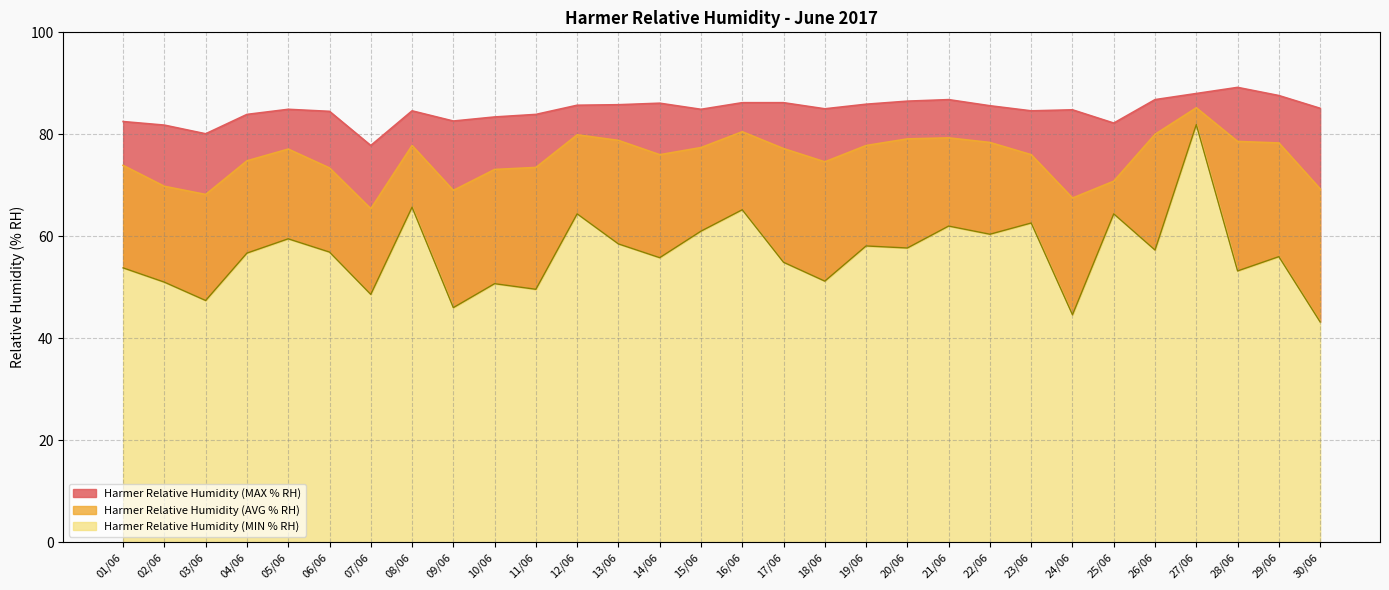

At which category does Harmer Relative Humidity (MIN % RH) reach its first local peak?

05/06